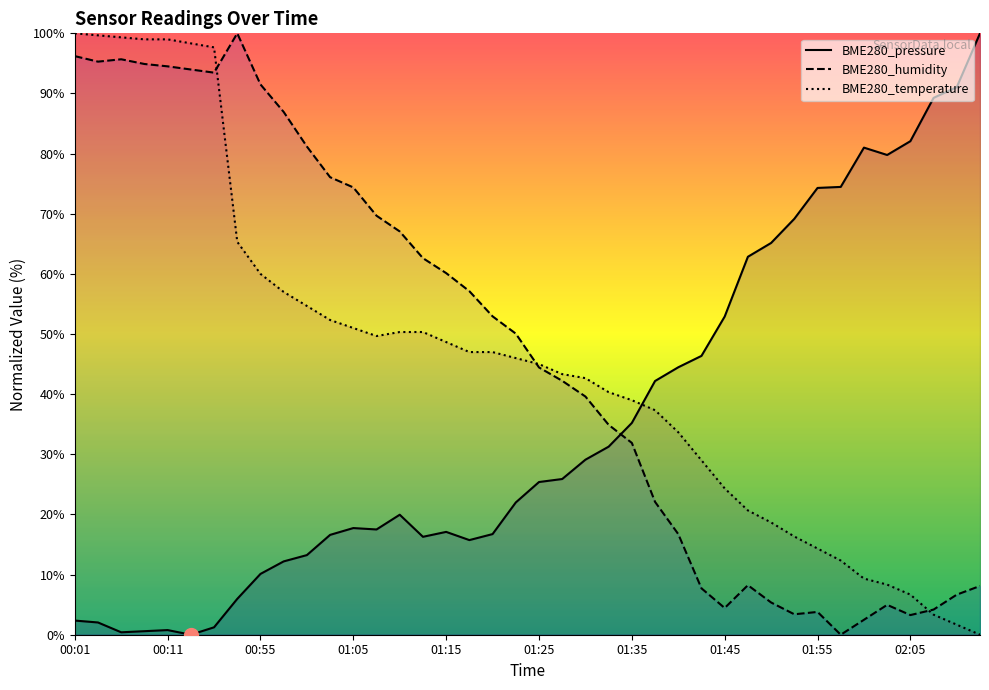

At which label does BME280_pressure first exceed 25?

01:25